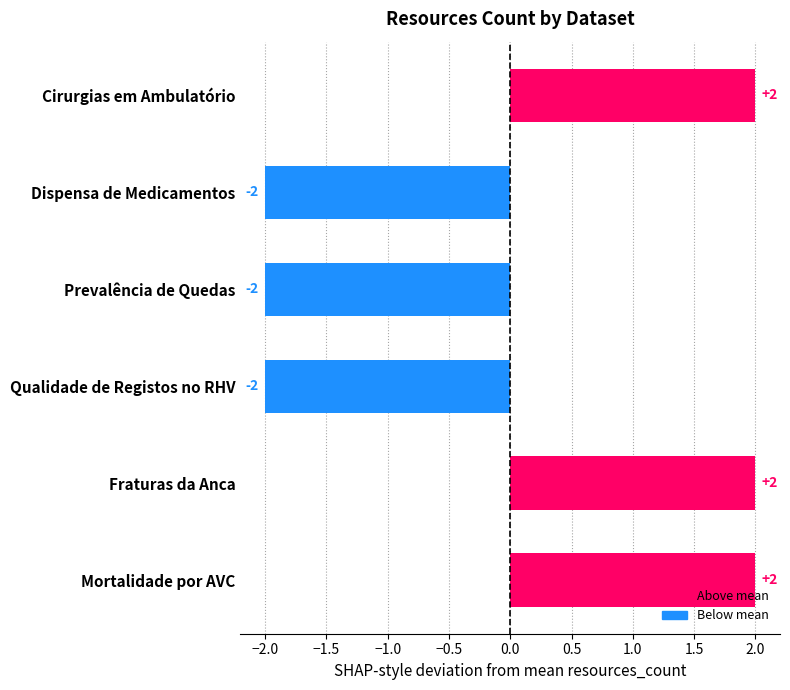

Count the values in the range -2 to 2.

6